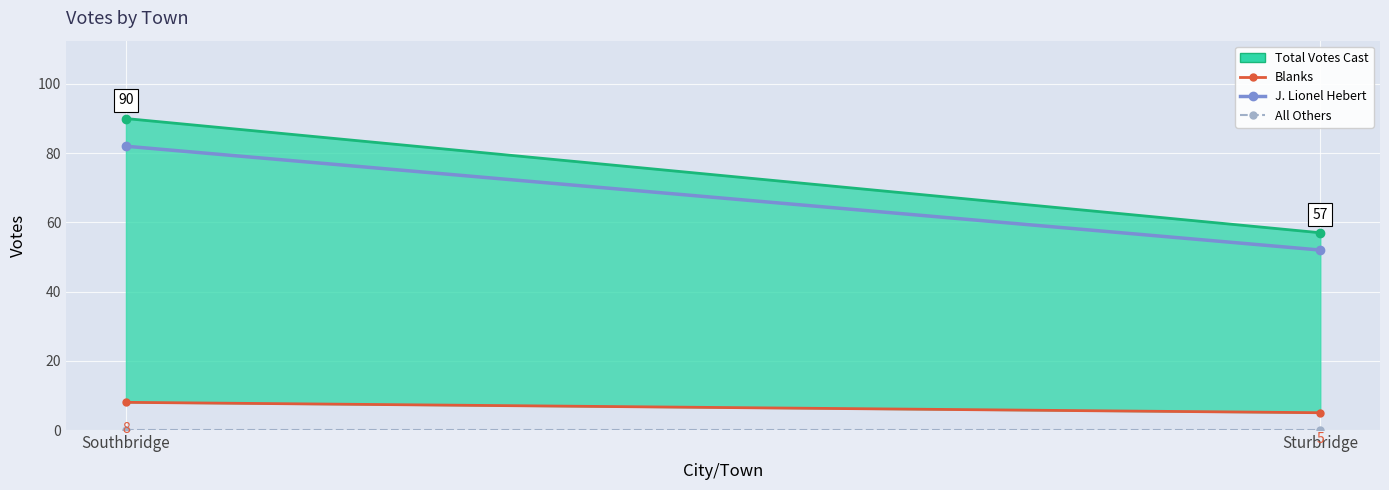

Which series has the largest total across all categories?

Total Votes Cast line